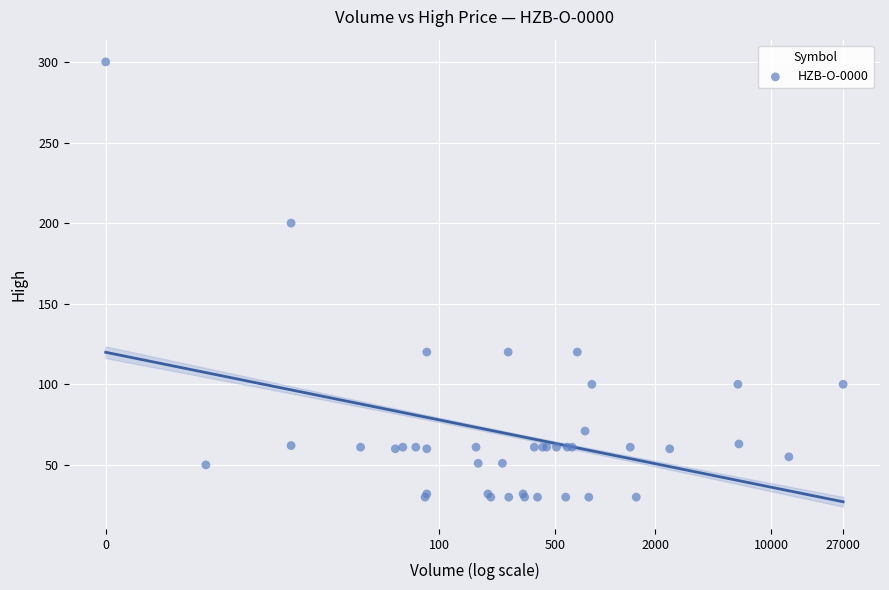

What Y value in the scatter plot is closest to 165?

200